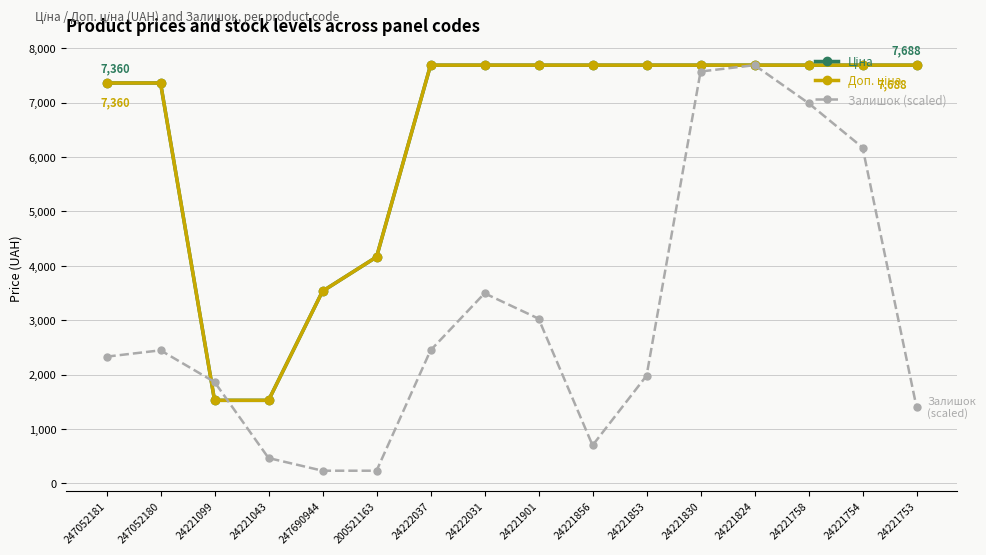

How many lines are shown in the chart?

3